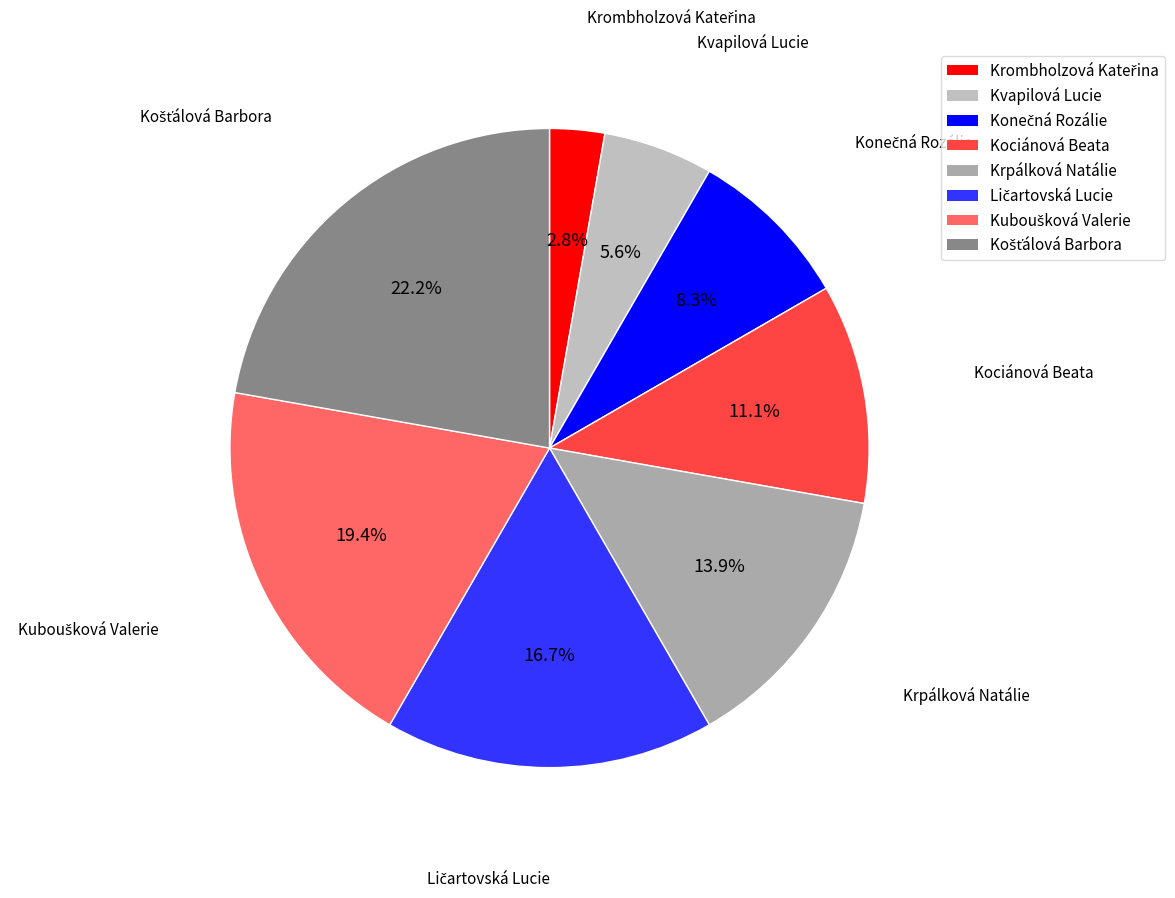

What is the total percentage of Krpálková Natálie and Kociánová Beata?

25.0%